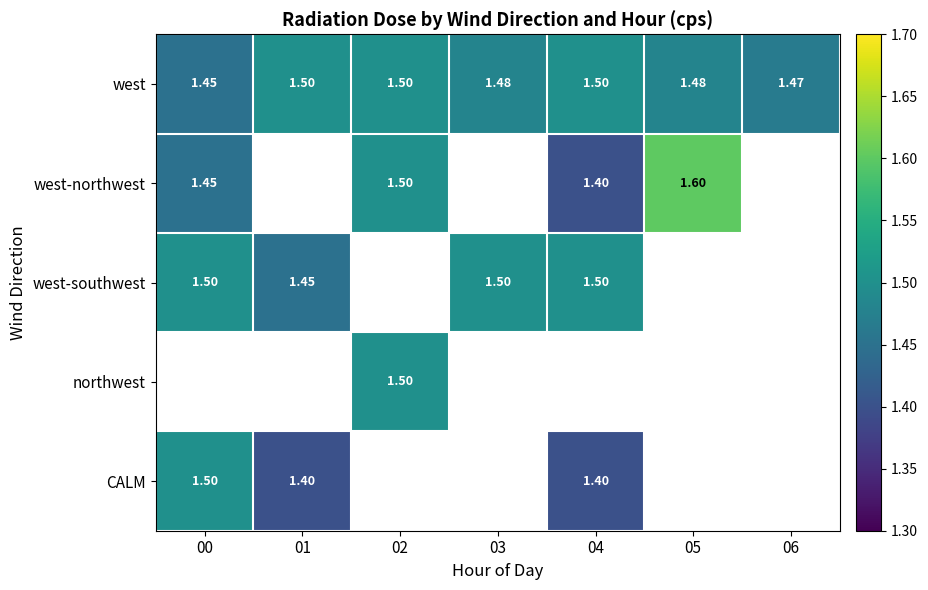

Is it true that northwest equals 2.0 at 02?

False